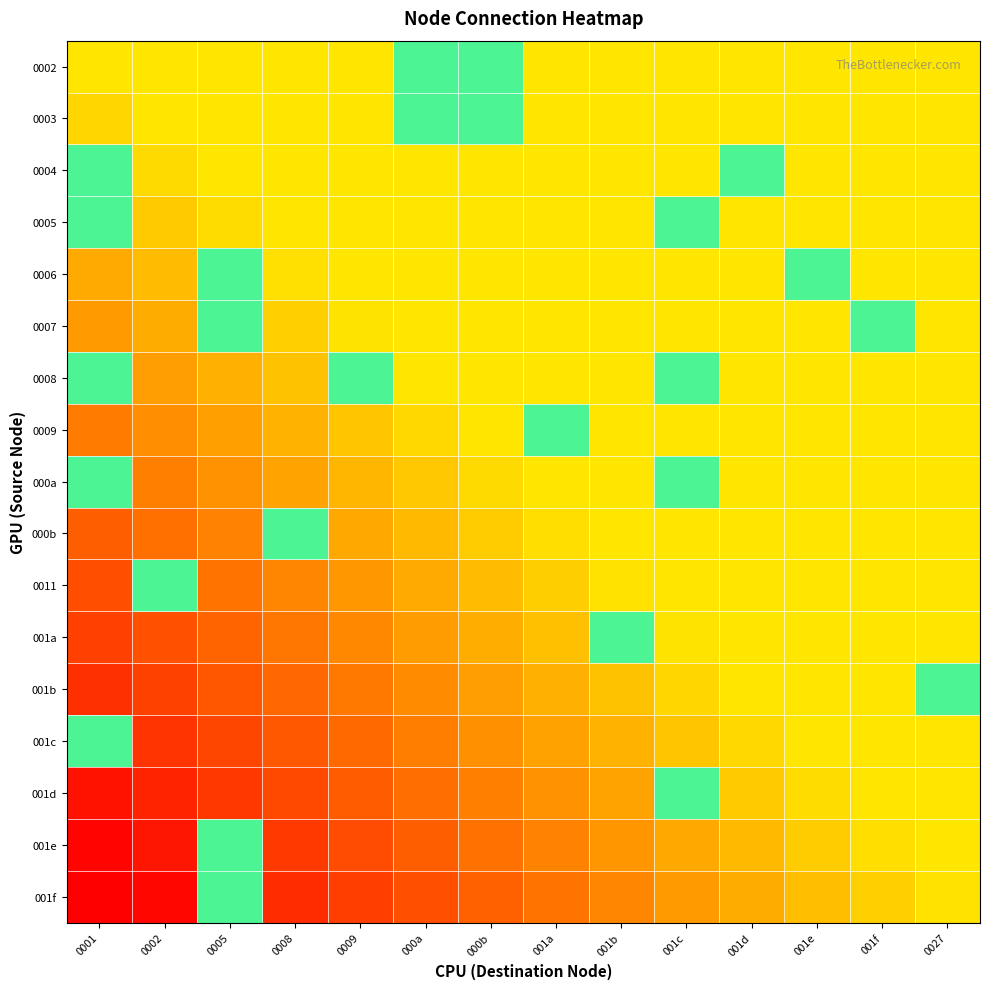

What is the spread (max minus min) of values at 000a?

0.7